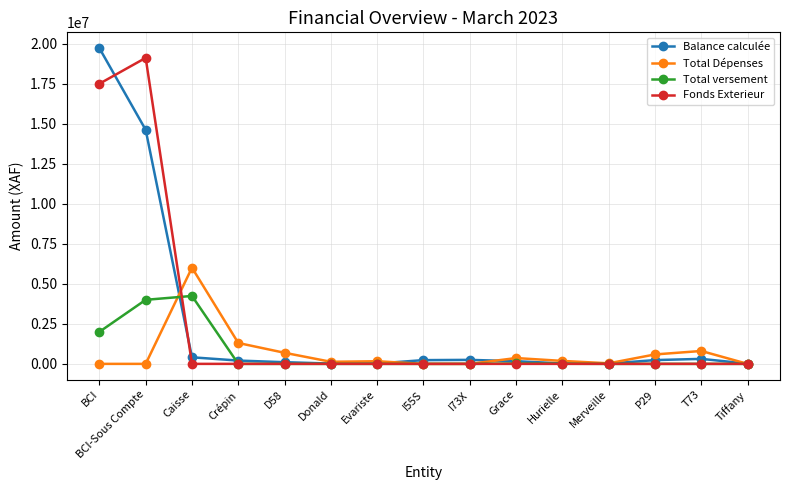

At which category does Fonds Exterieur reach its first local peak?

BCI-Sous Compte